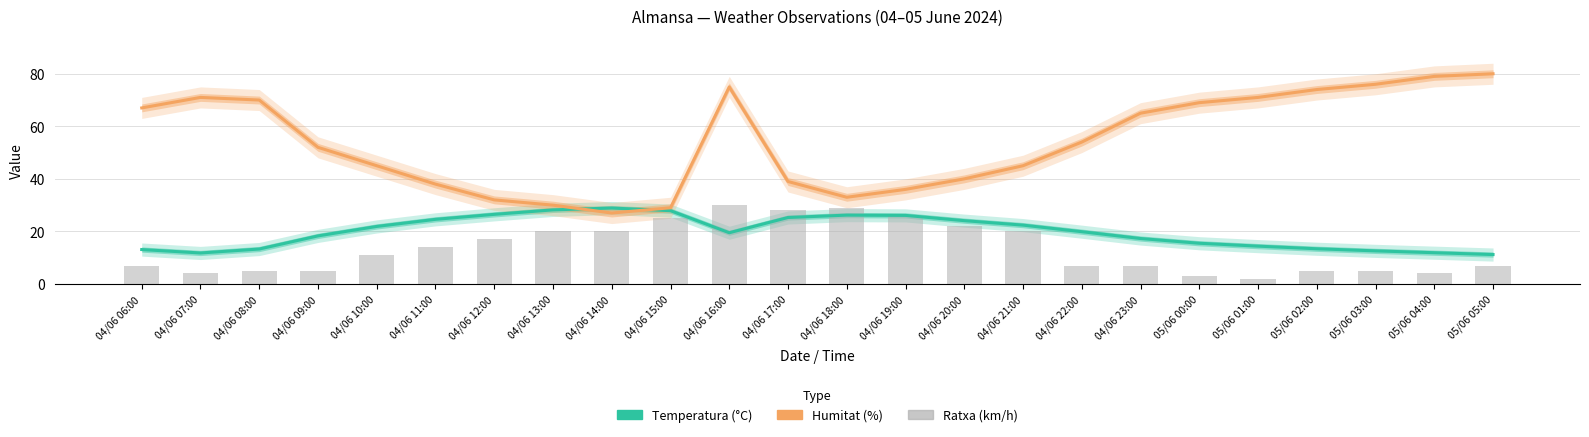

What is the sum of all Ratxa (km/h) values?

323.0